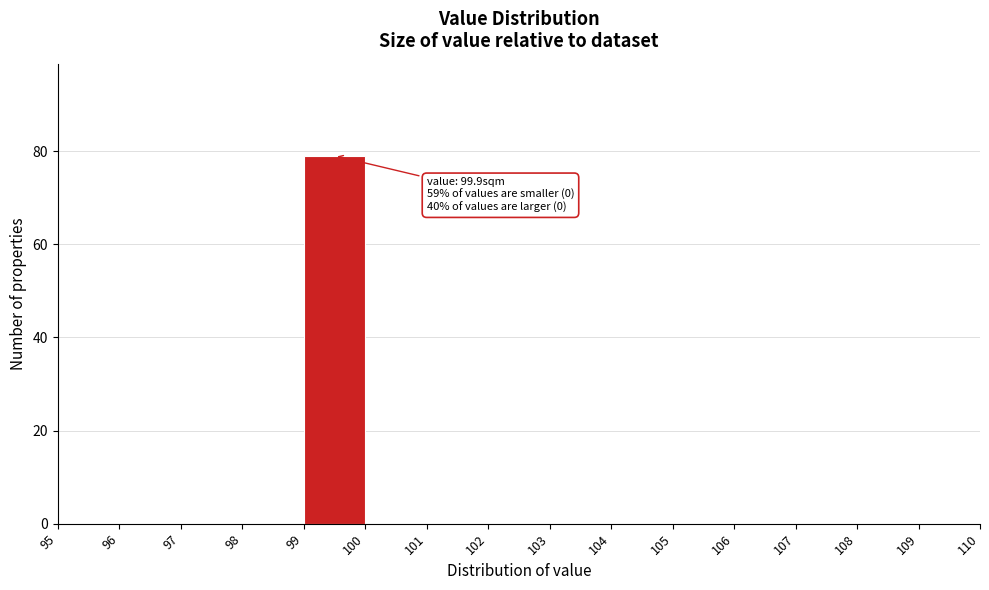

Over which range of the x-axis is the bar tallest?

99 to 100